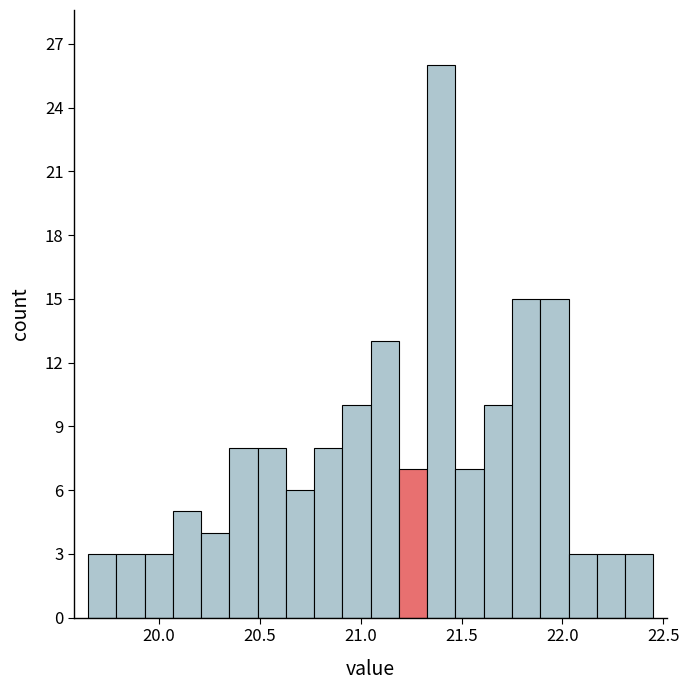

Read against the x-axis, roughly where is the centre of the tallest bar?

21.40